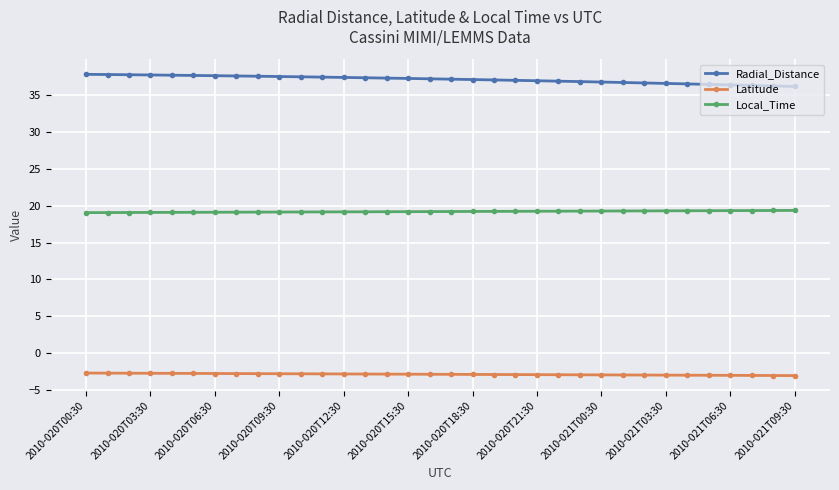

True or false: Latitude and Local_Time intersect in this chart.

False